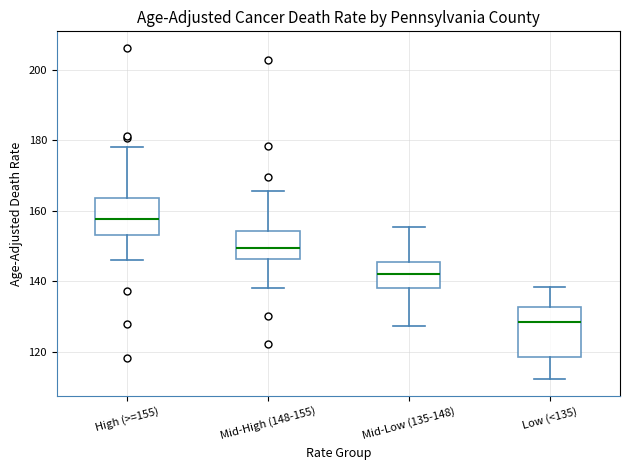

Comparing the boxes themselves (not the whiskers), which one is the tallest?

Low (<135)